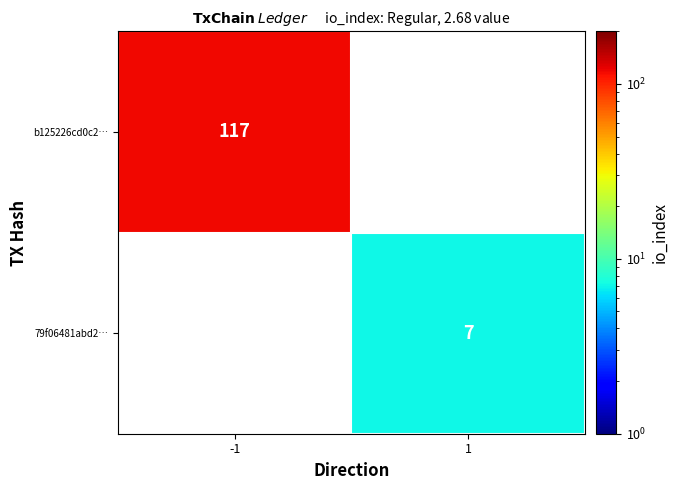

At how many categories does at least one series exceed 113?

1